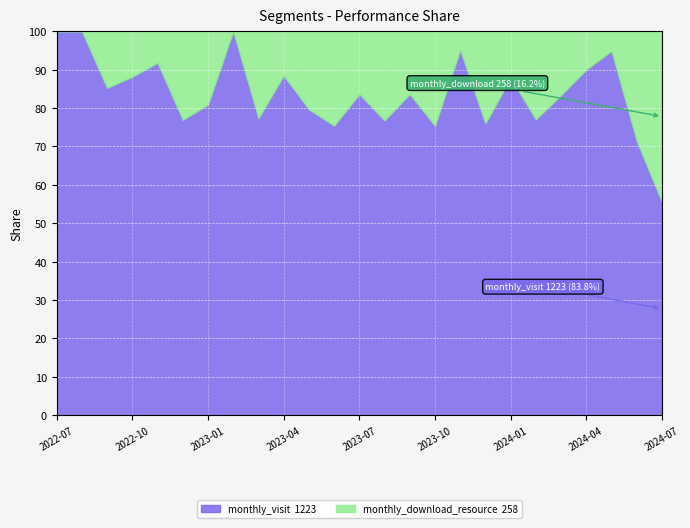

At how many categories does at least one series exceed 0?

25